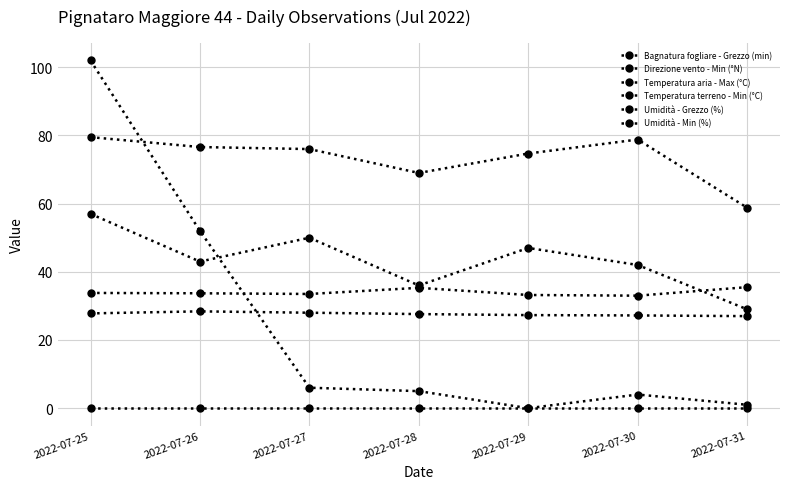

At how many categories does at least one series exceed 59?

6